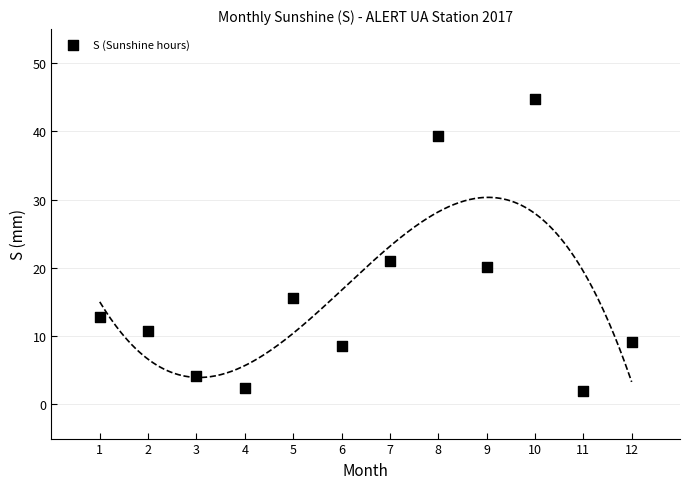

What Y value in the scatter plot is closest to 23?

21.0